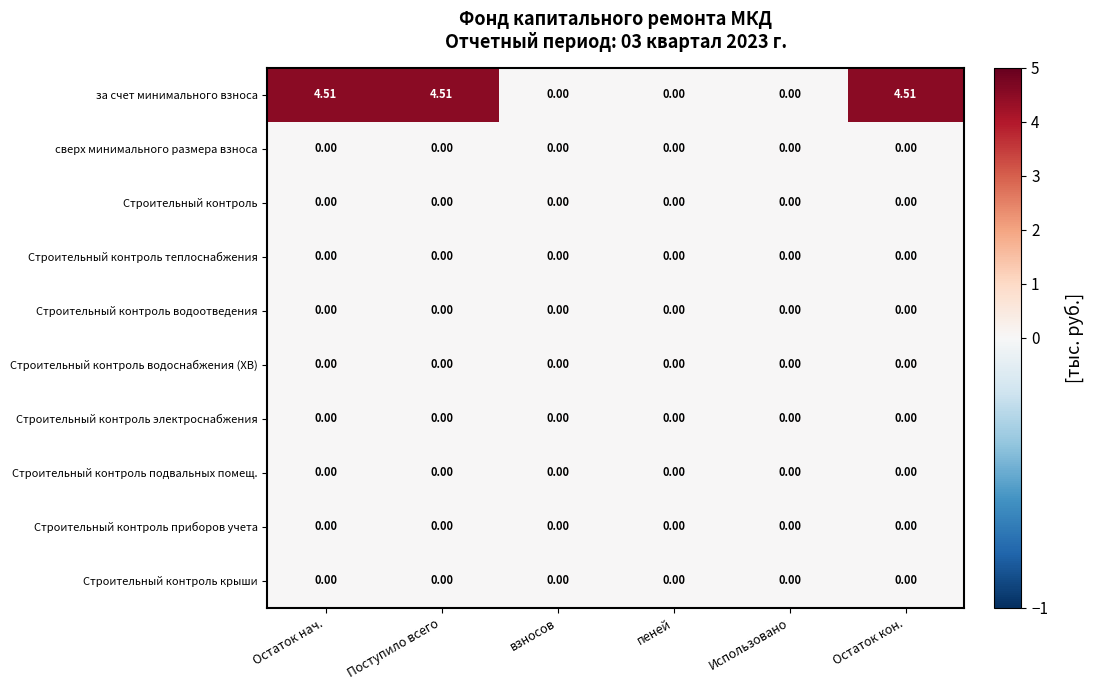

Which series has the largest range (max minus min)?

за счет минимального взноса